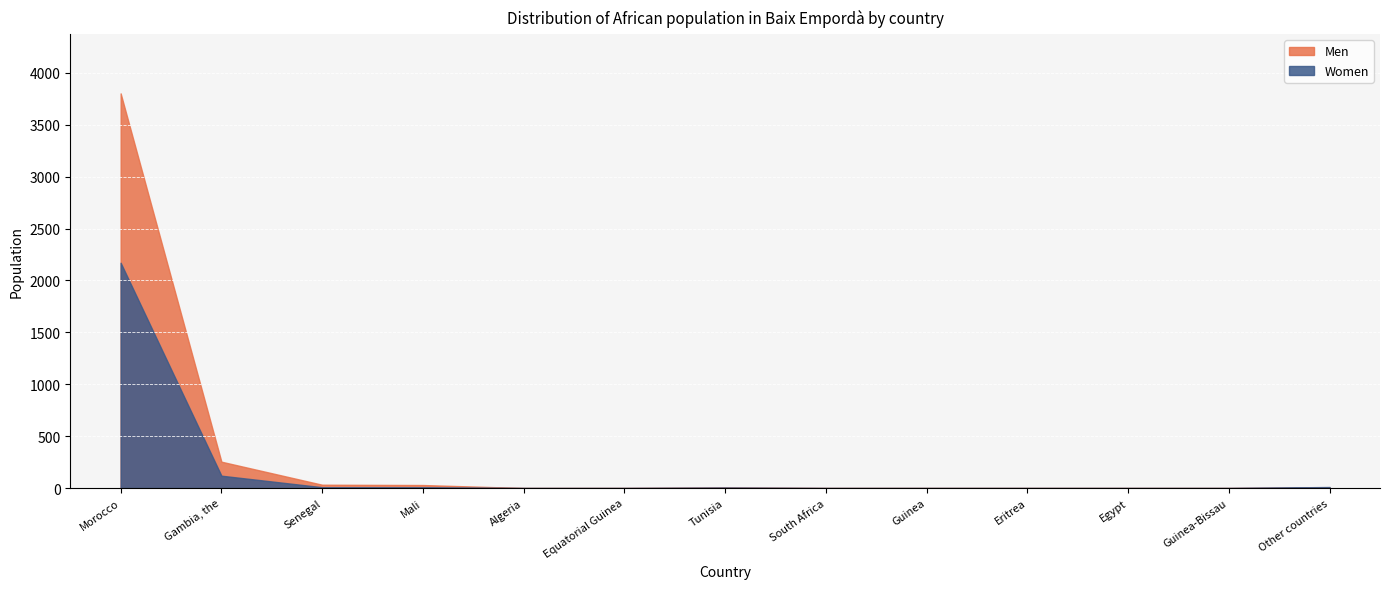

At which category does Men reach its first local peak?

Tunisia